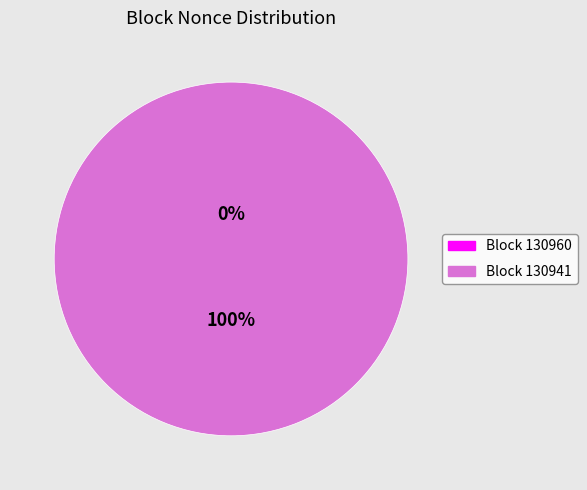

What percentage is the 130941 slice, to the nearest percent?

100%